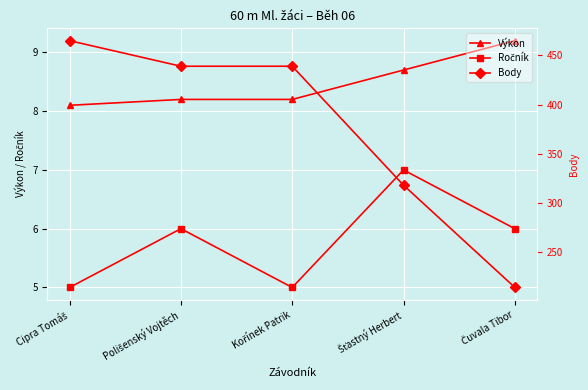

Is this an area chart (filled region under the line)?

No